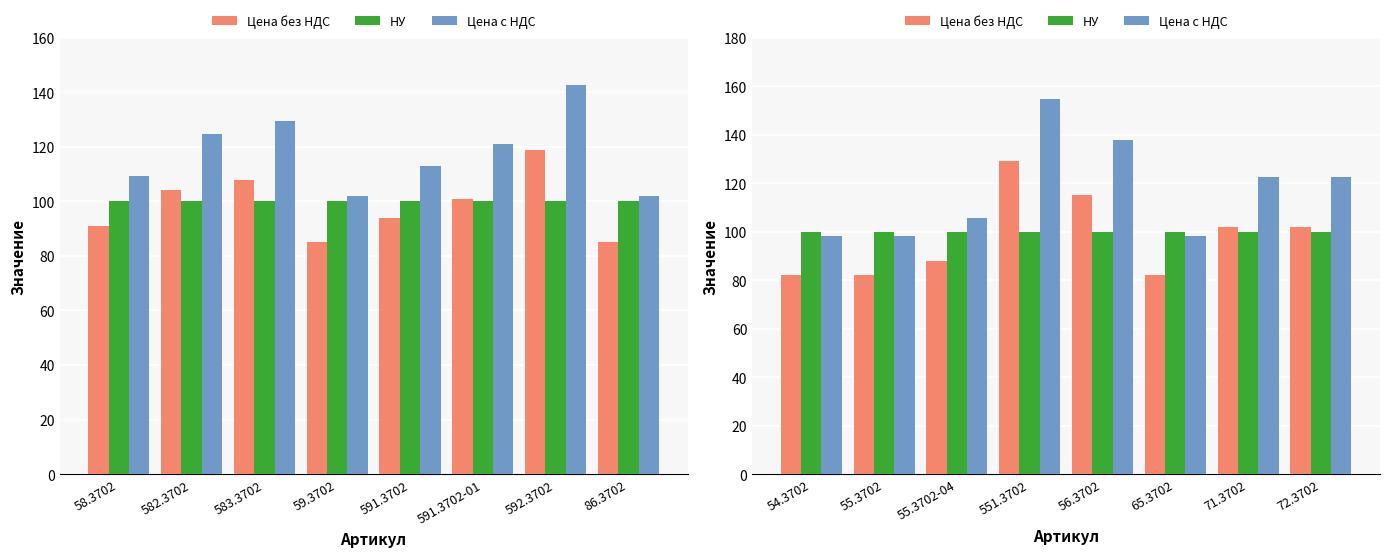

How many bars are there in each group?

3